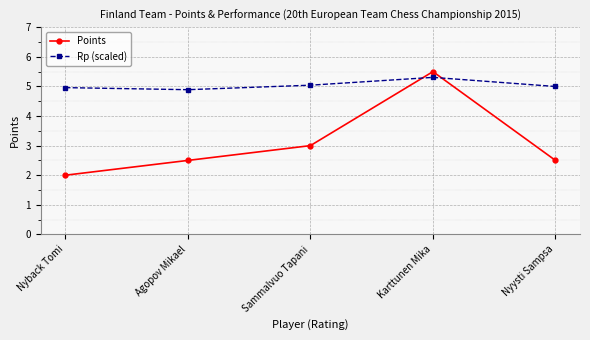

What is the sum of all Rp (scaled) values?

25.2